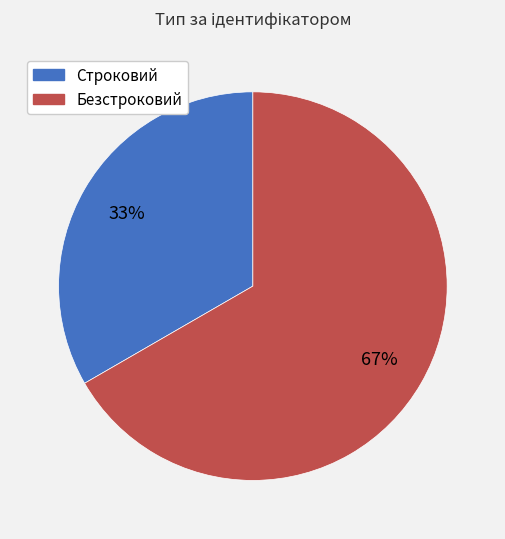

Does Безстроковий represent more than half of the total?

Yes